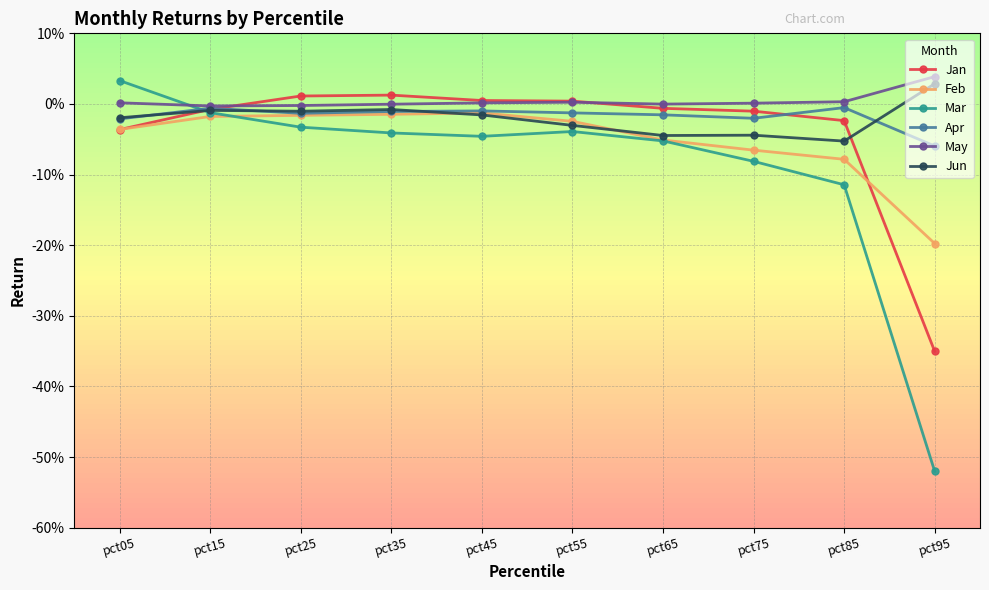

Which category has the lowest value across all series?

pct95